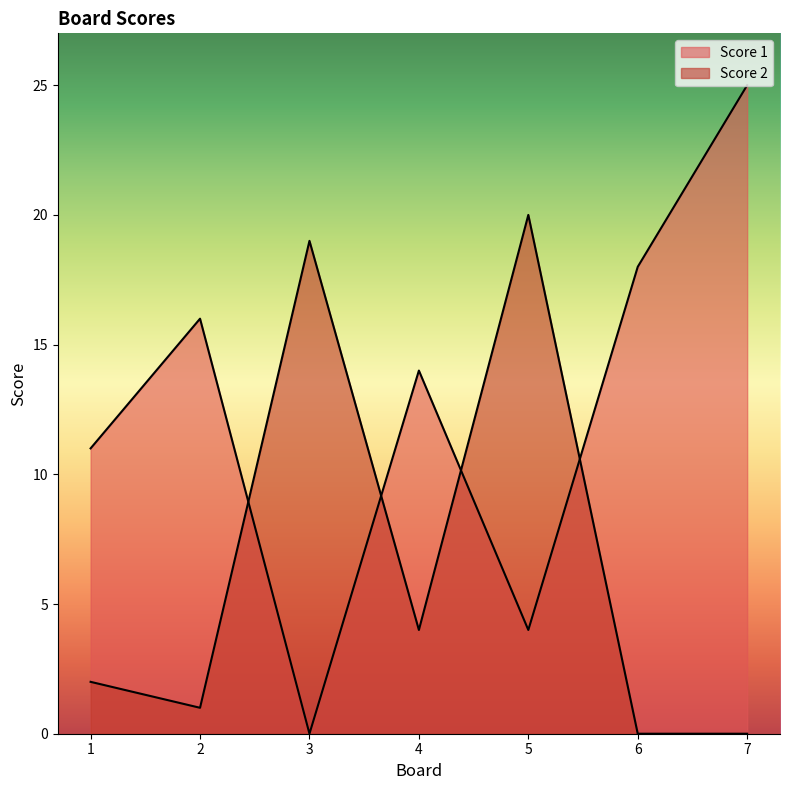

What is the value of the Score 2 point at the 5th from the left?

20